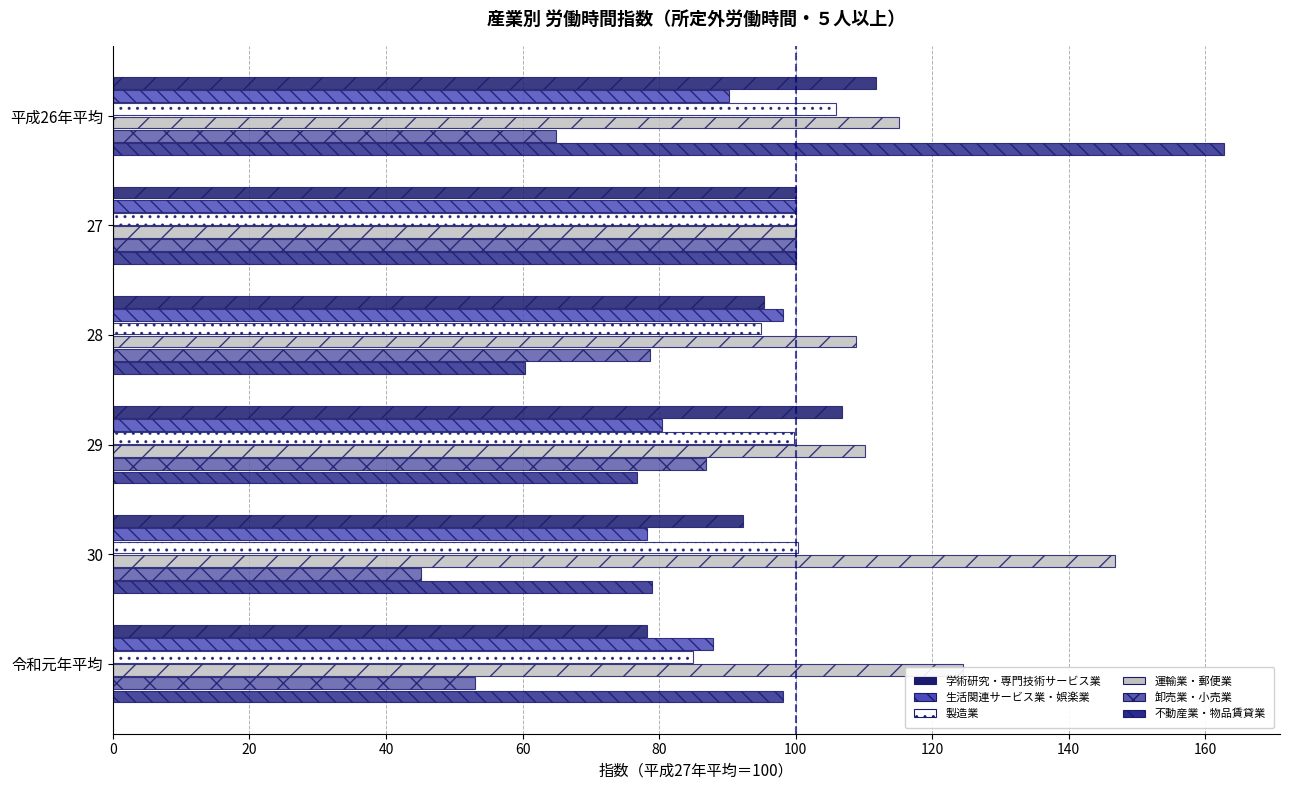

What is the average value of the 運輸業・郵便業 series?

117.6